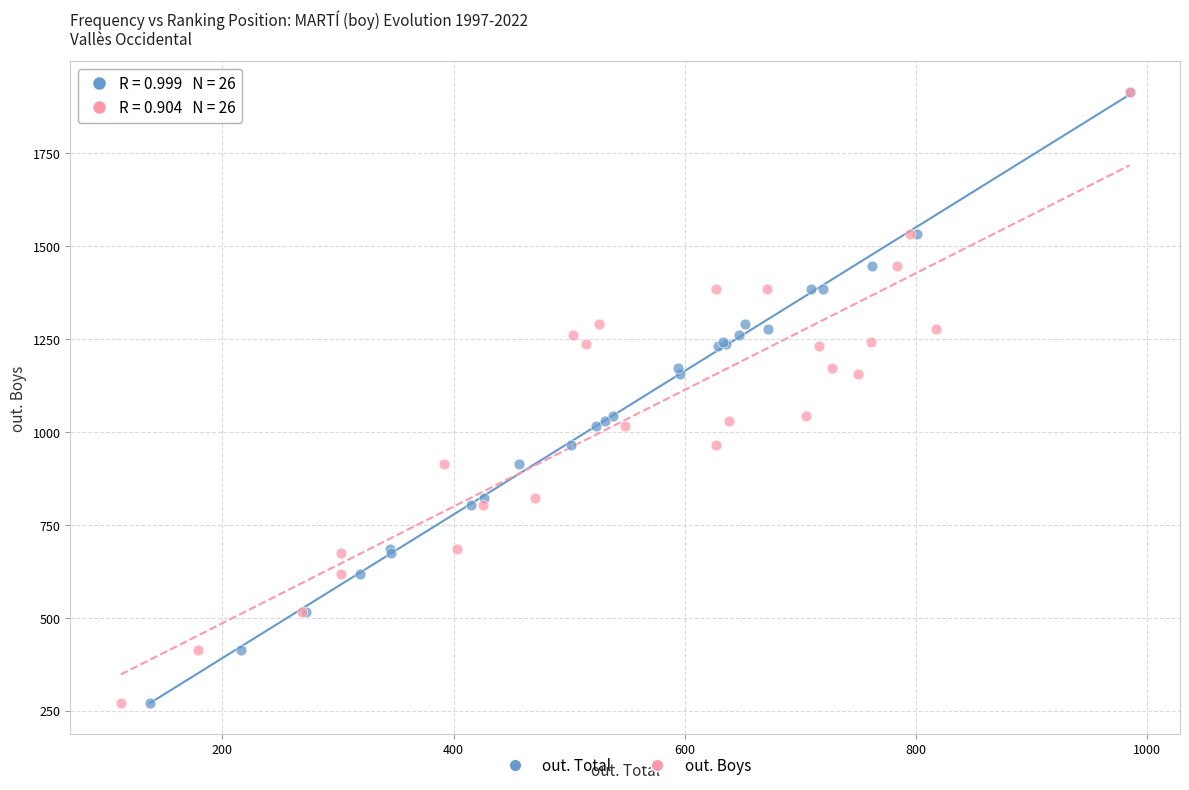

What are all the series names shown in the legend?

out. Total, out. Boys